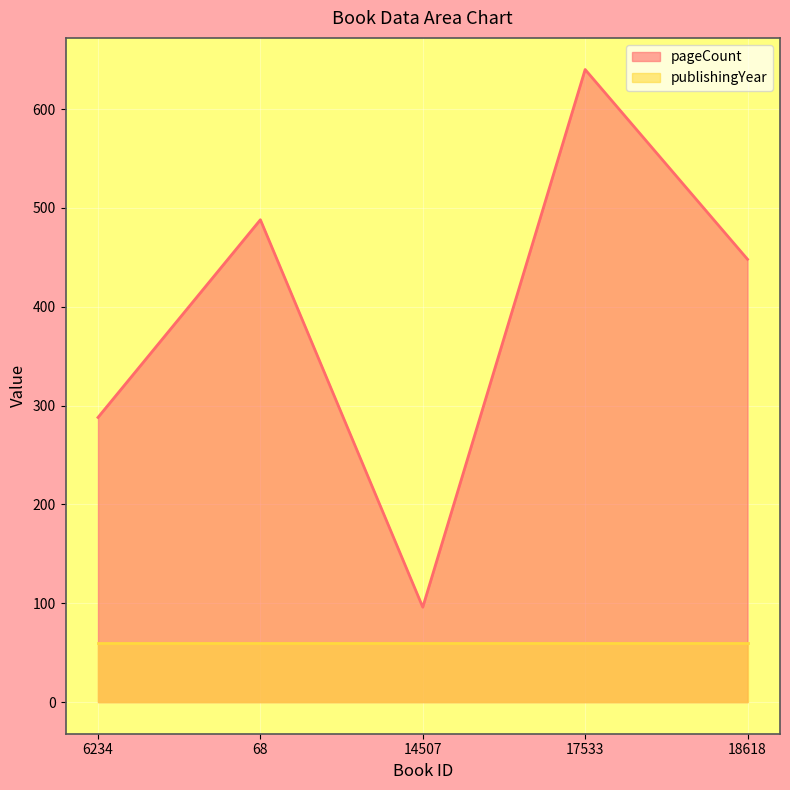

List the labels in order of value, smallest first.

14507, 6234, 18618, 68, 17533